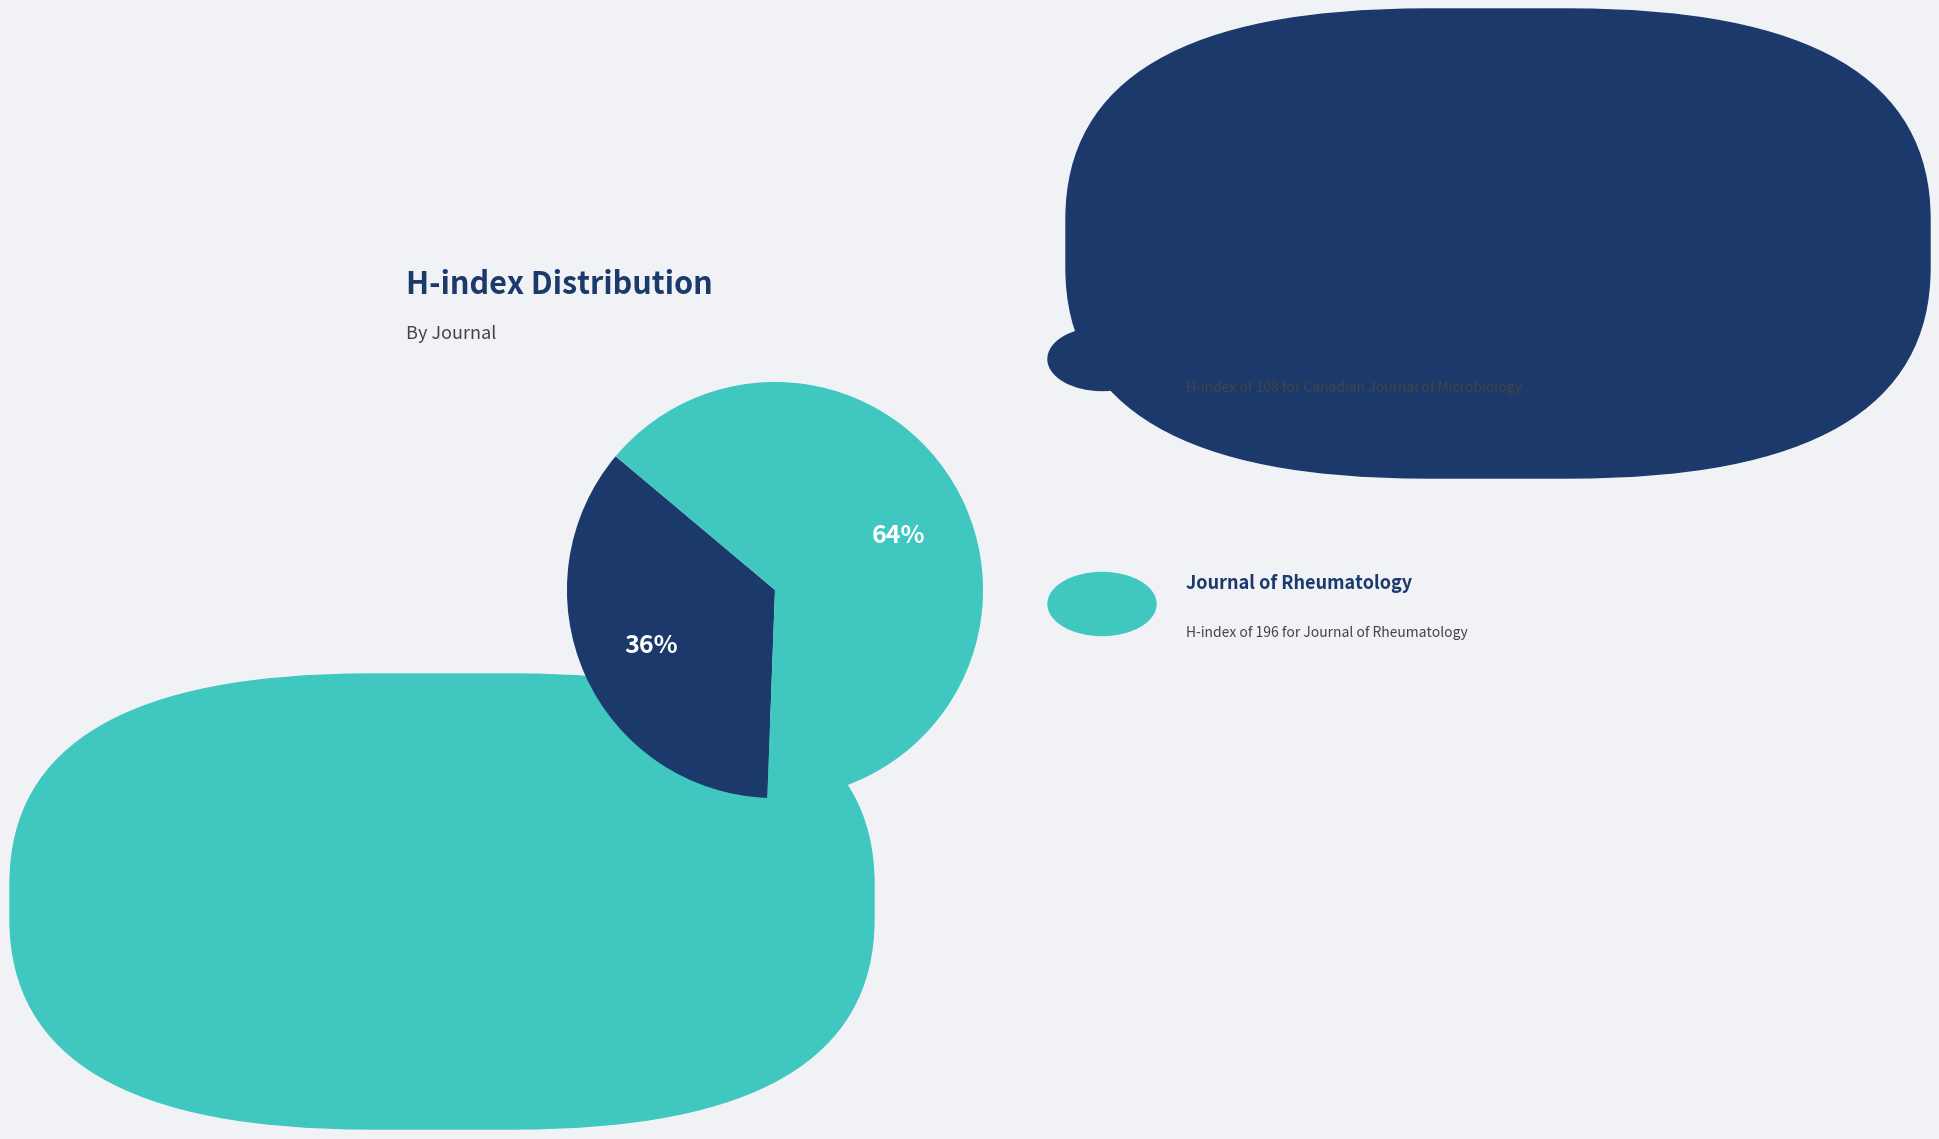

Does any single category account for the majority?

Yes